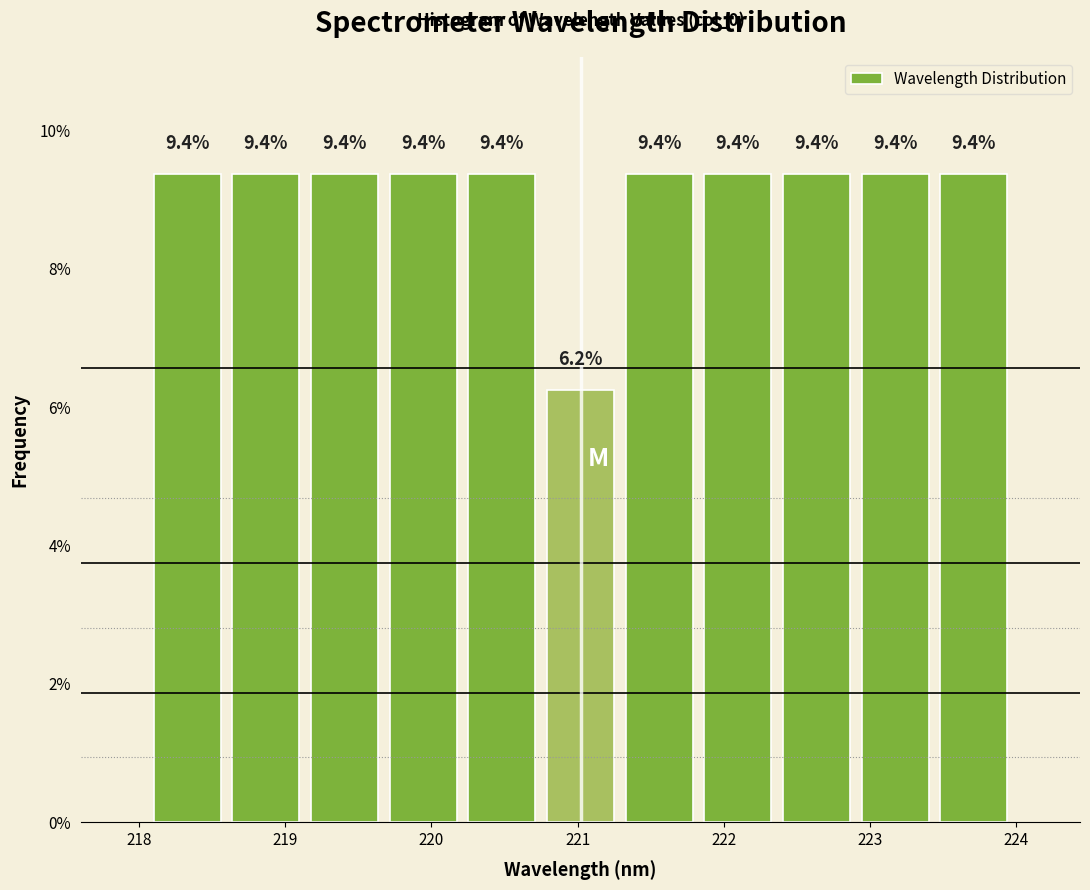

Reading left to right, list every bar in this chart as the range it spans on the x-axis followed by its height. The bar edges are not printed on the chart, so give them approximately, as read against the axis.

218.1 to 218.6: 9.4
218.6 to 219.1: 9.4
219.1 to 219.7: 9.4
219.7 to 220.2: 9.4
220.2 to 220.8: 9.4
220.8 to 221.3: 6.2
221.3 to 221.8: 9.4
221.8 to 222.4: 9.4
222.4 to 222.9: 9.4
222.9 to 223.4: 9.4
223.4 to 224.0: 9.4